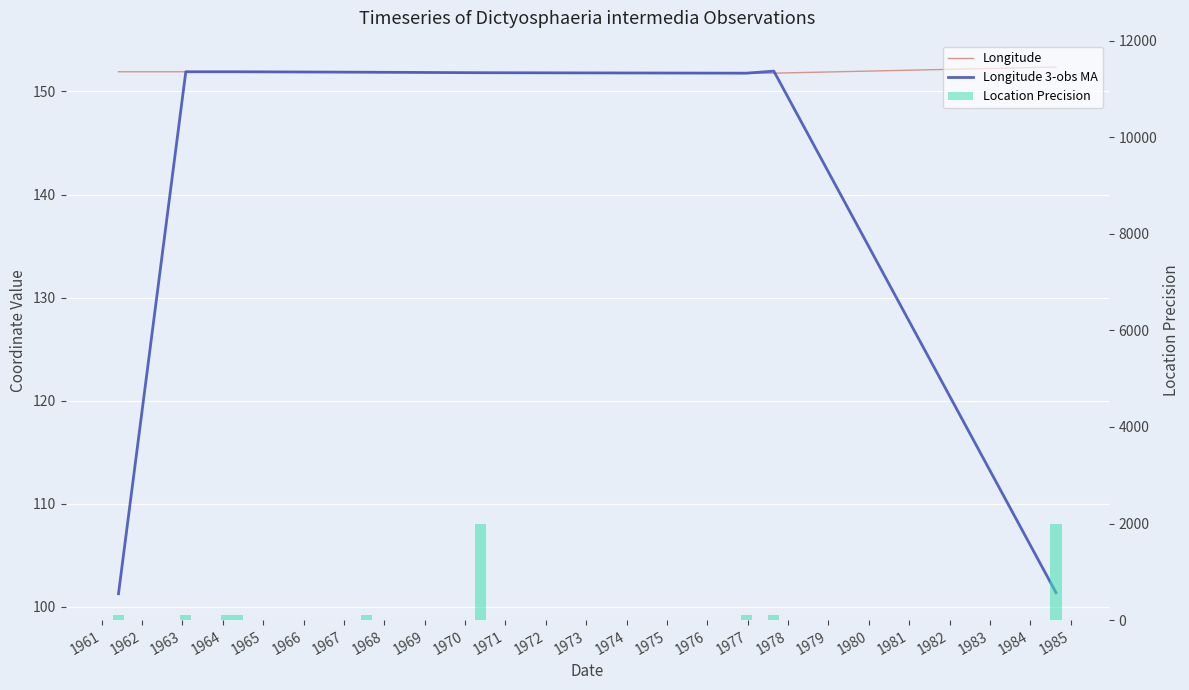

What is the minimum value for Longitude 3-obs MA?

101.3